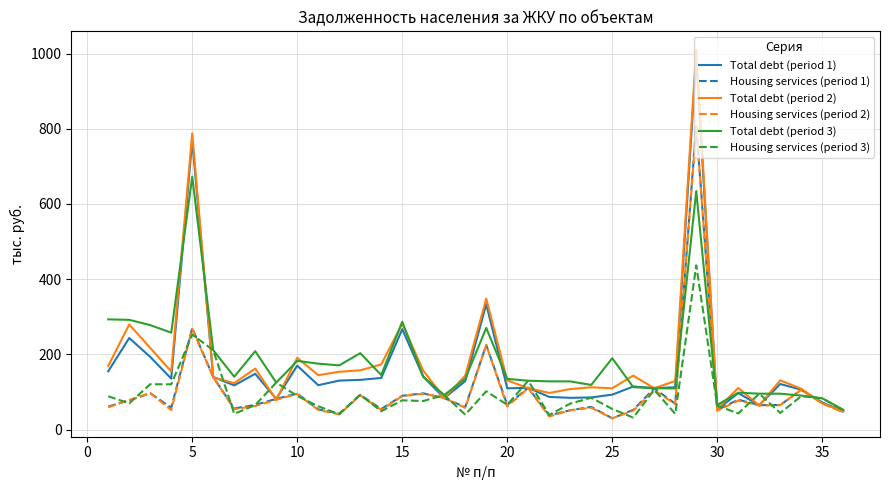

What is the minimum value shown in the chart?

30.3